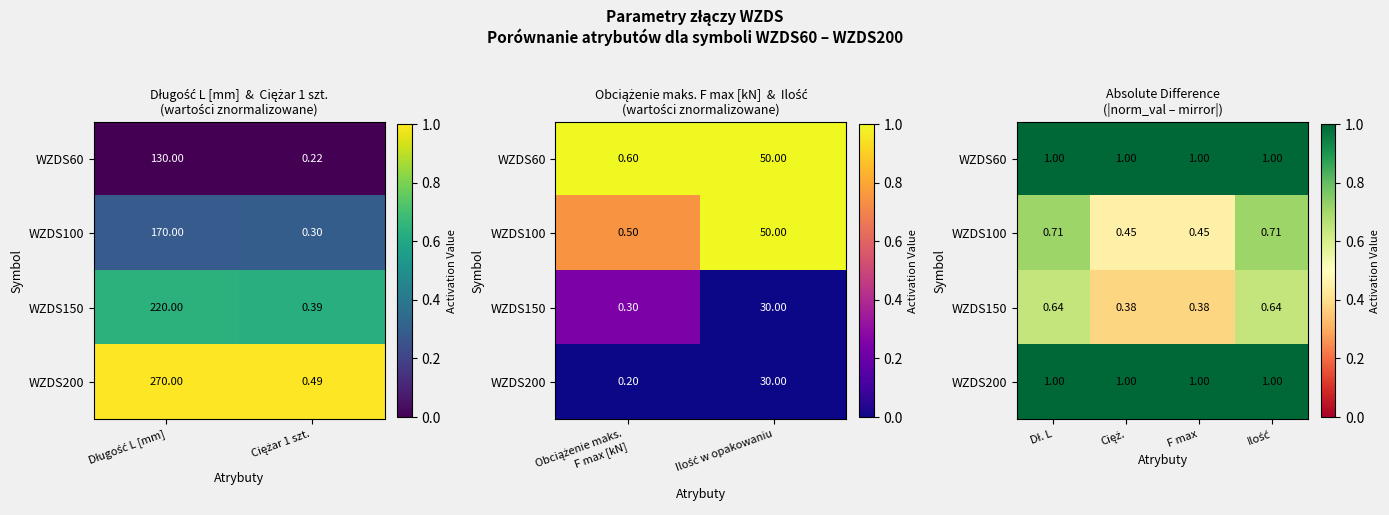

What value does the WZDS200 series have at Ilość?

1.0